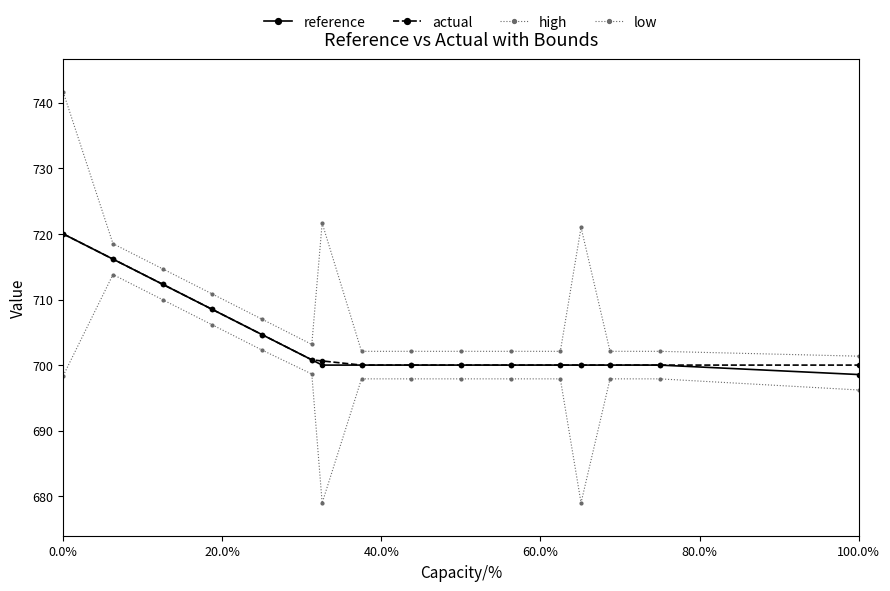

Does the chart have visible grid lines?

No